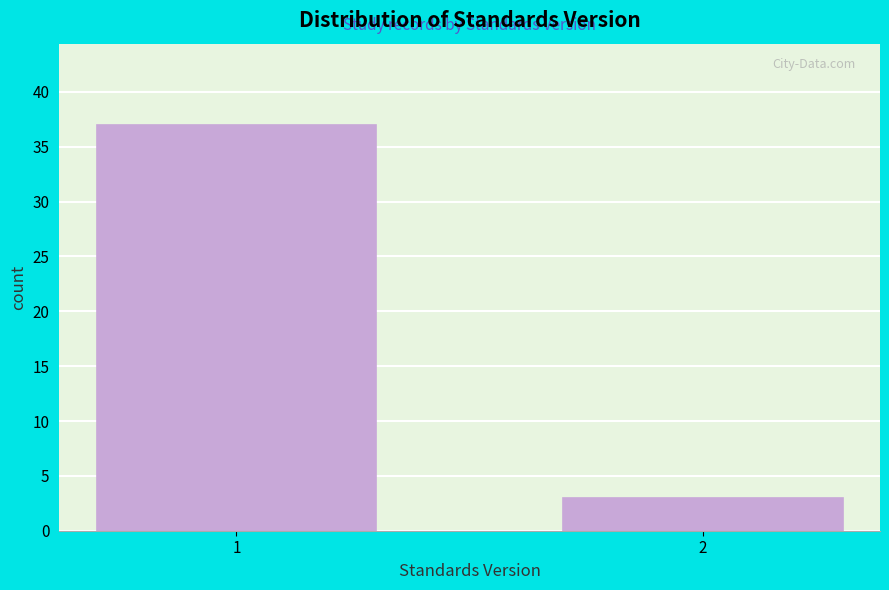

Reading left to right, what are all the values shown in this chart?

37	3